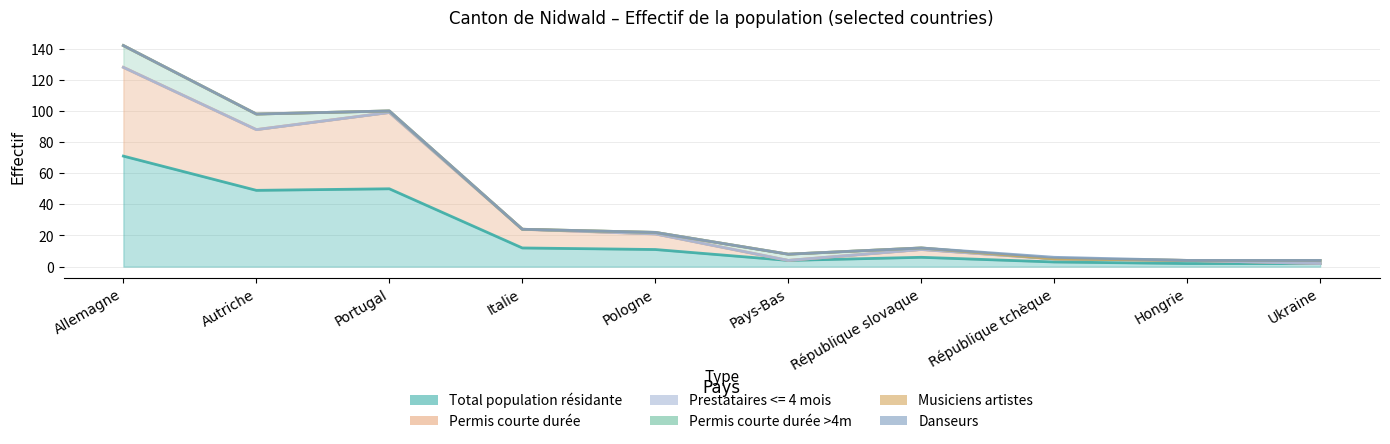

True or false: Musiciens artistes and Permis courte durée intersect in this chart.

False